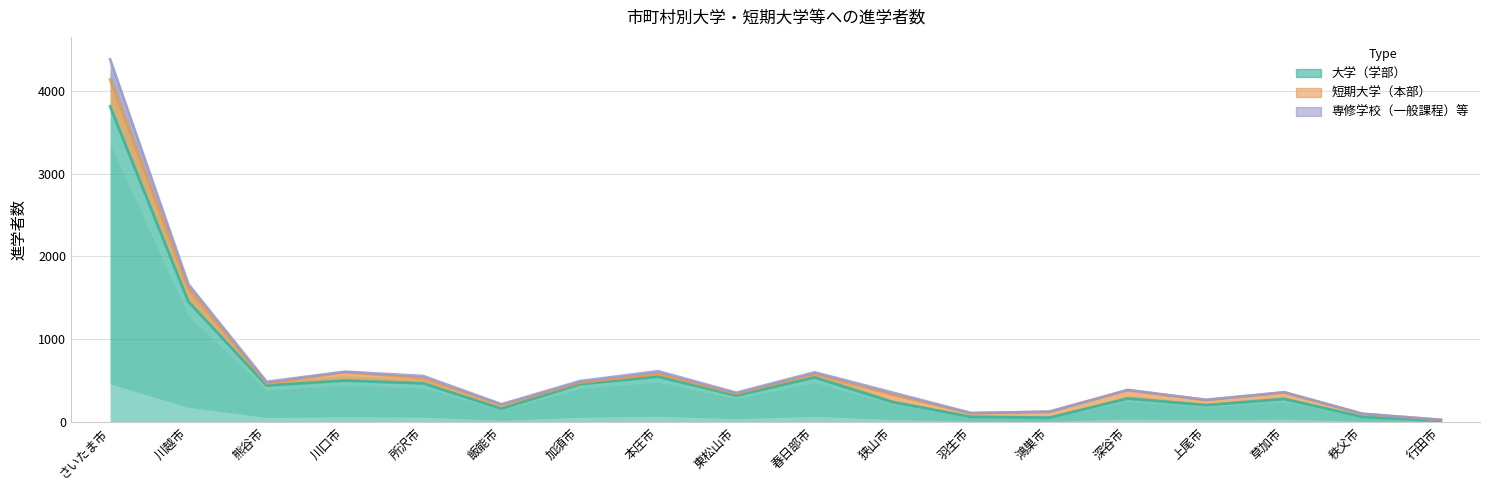

Where is the first local maximum for 大学（学部）?

川口市